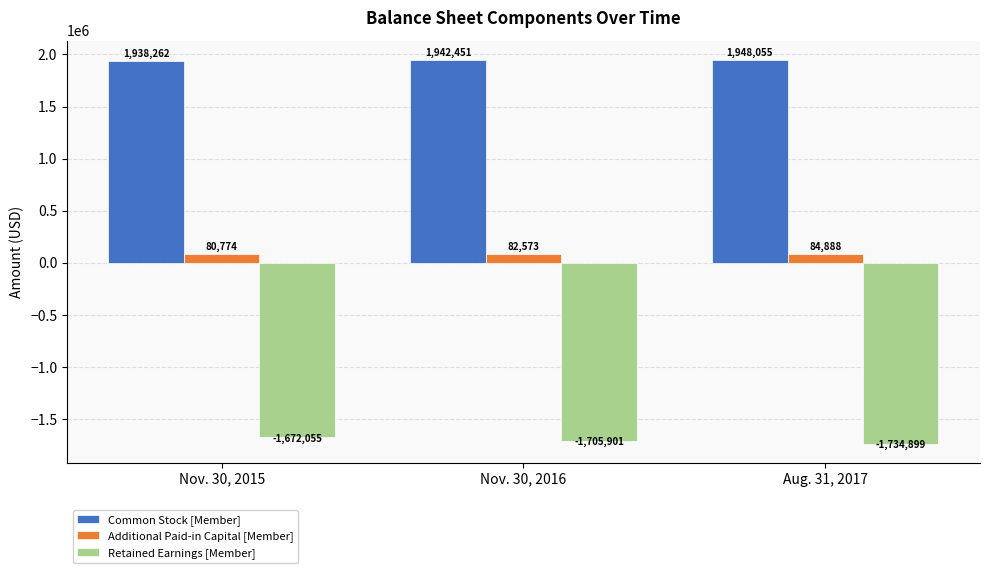

The Retained Earnings [Member] series shows -2769251 at Nov. 30, 2015. True or false?

False